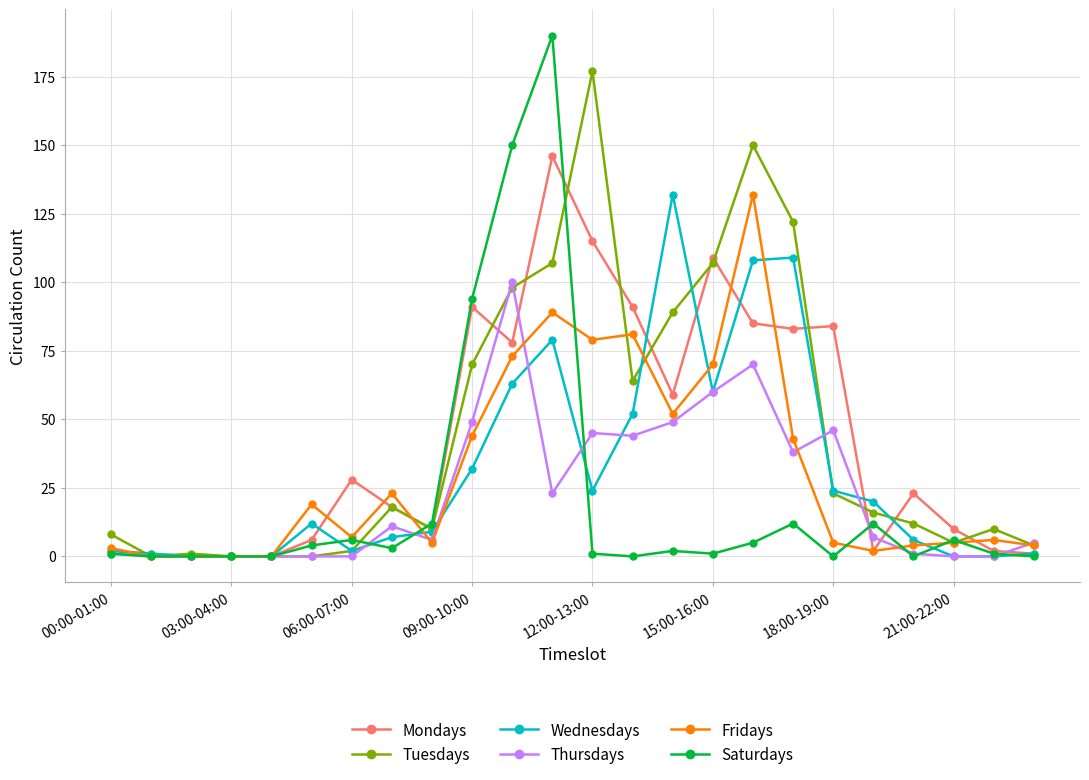

What is the maximum value for Fridays?

132